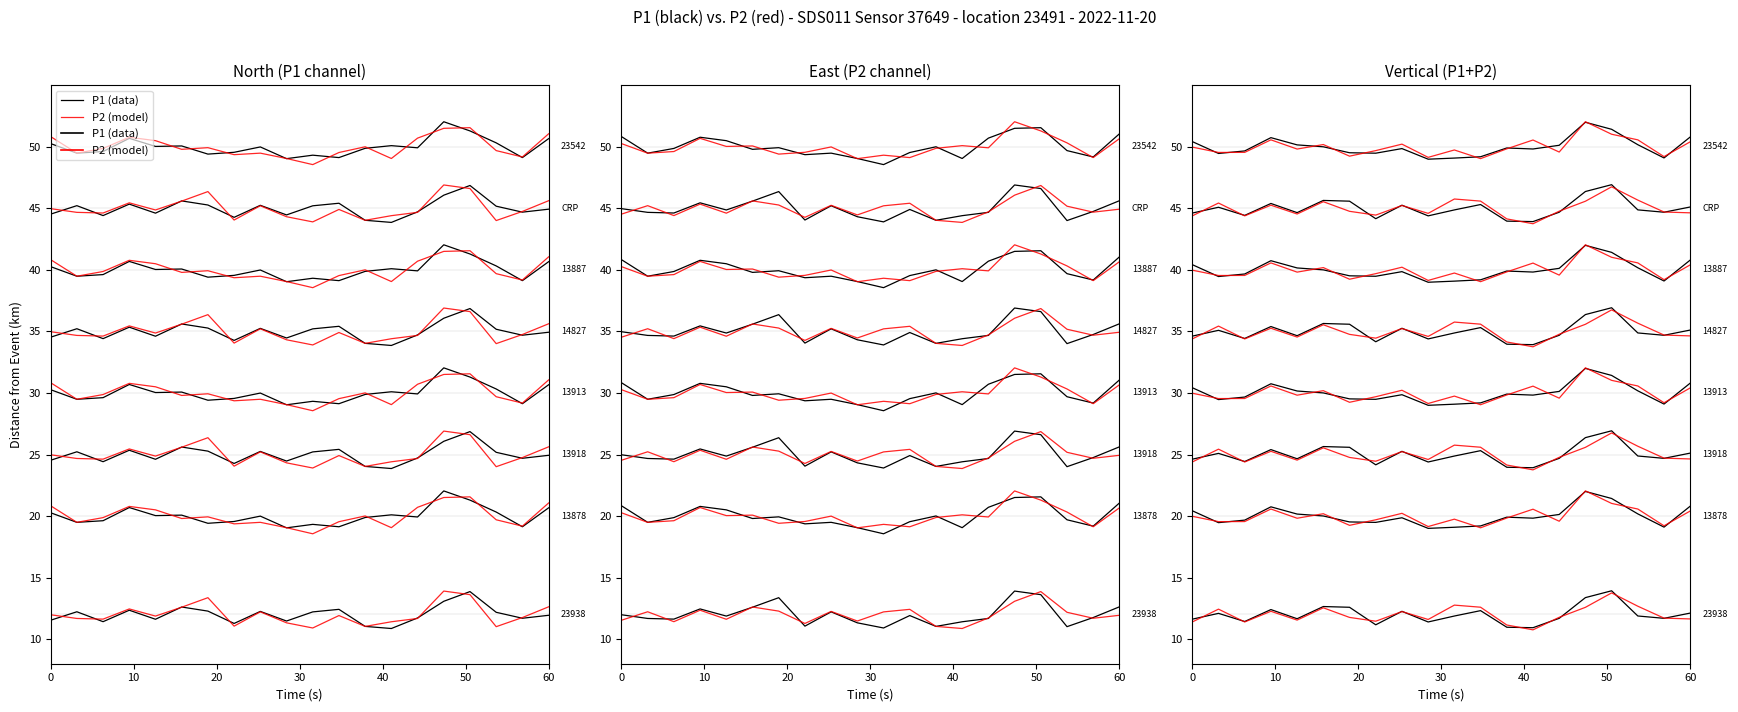

How many values in the P2 (model) series are below 11?

1